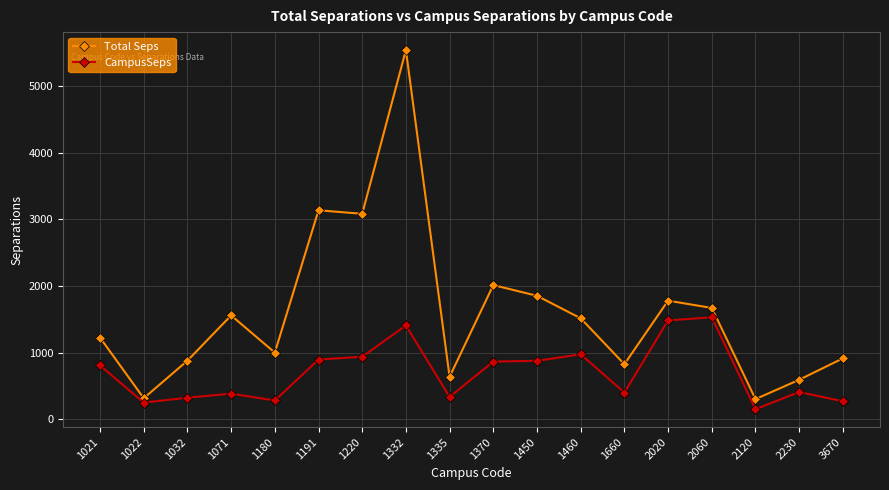

Where is the first local maximum for Total Seps?

1071